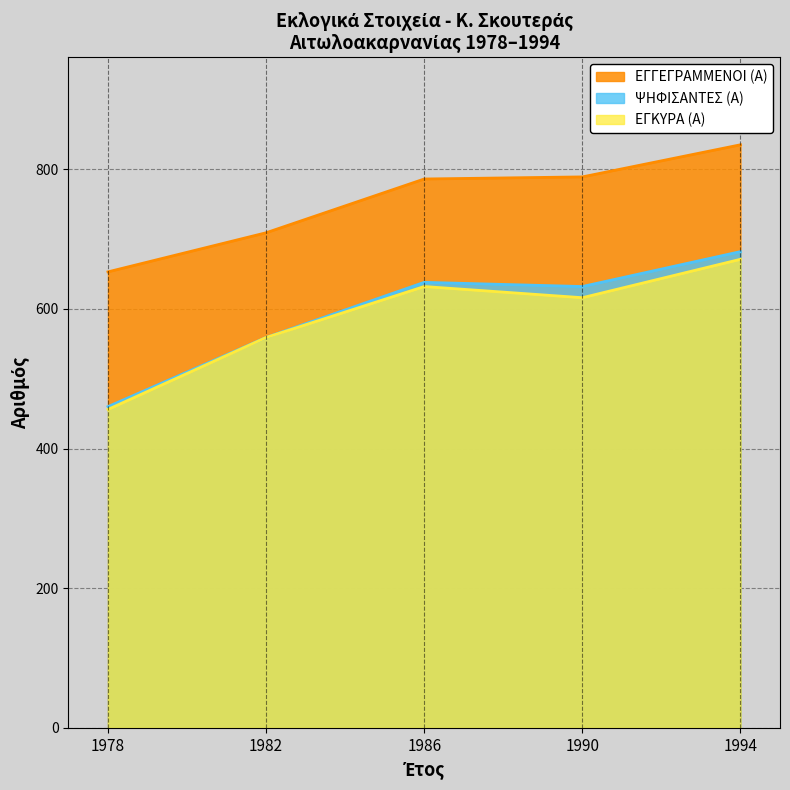

What is the sum of all ΨΗΦΙΣΑΝΤΕΣ (Α) values?

2971